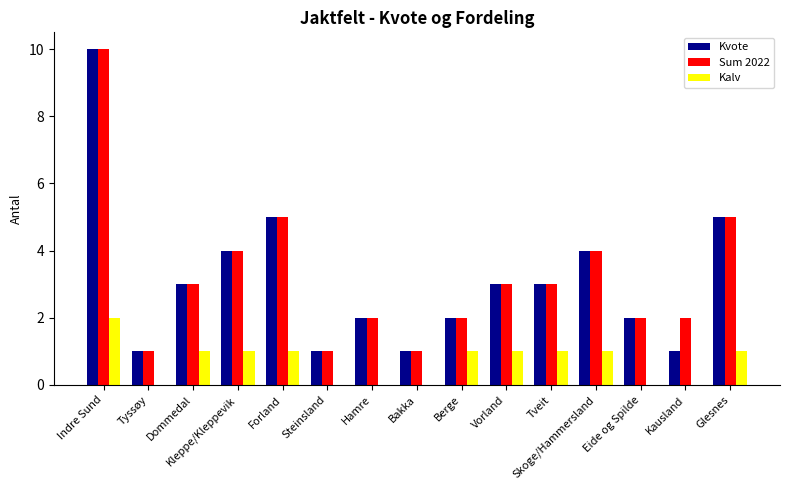

The Sum 2022 series shows 2 at Berge. True or false?

True